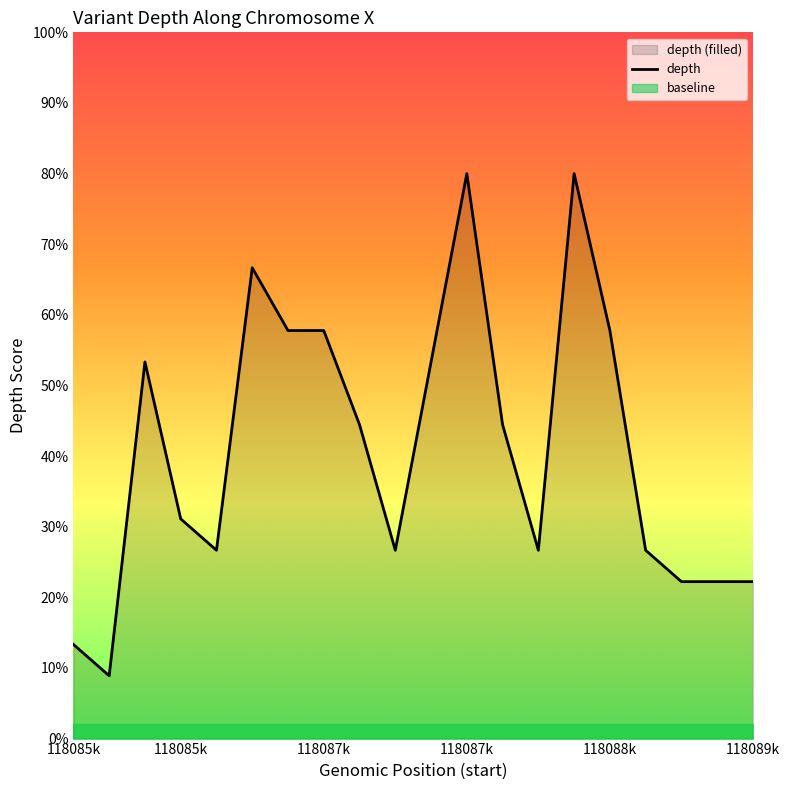

What is the maximum value shown in the chart?

80.0